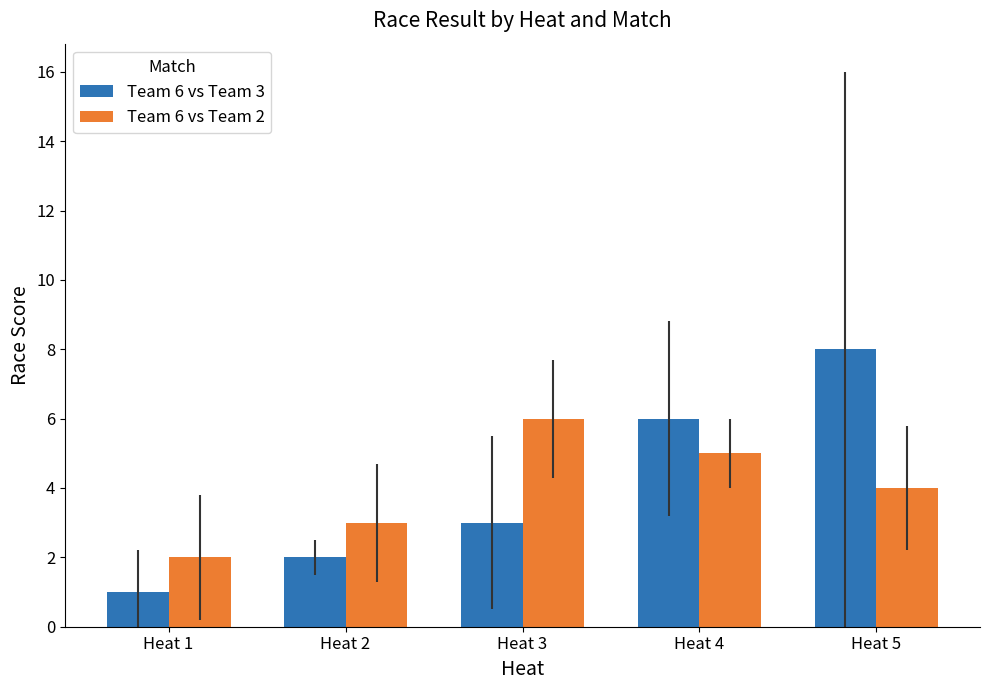

Between Heat 2 and Heat 3, which series saw the biggest shift?

Team 6 vs Team 2